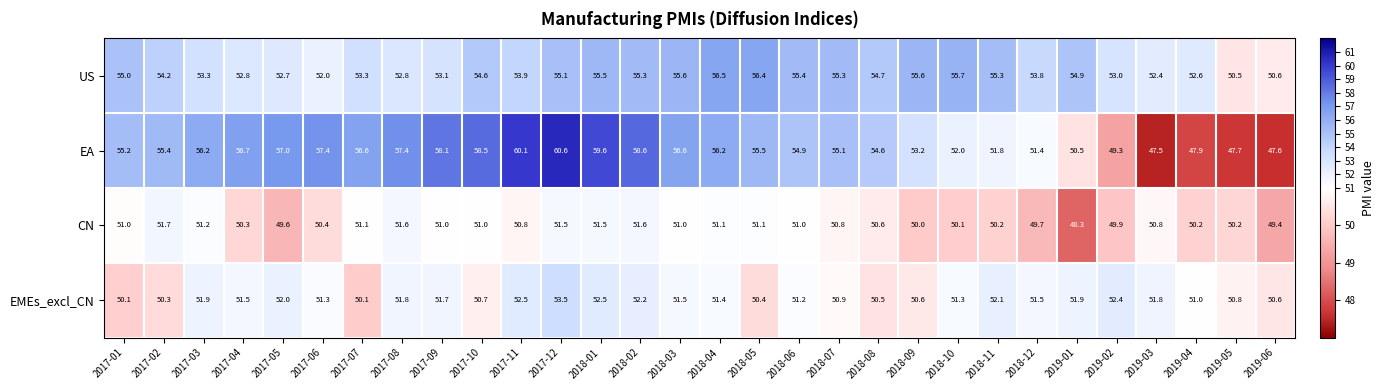

What is the greatest value displayed?

60.6